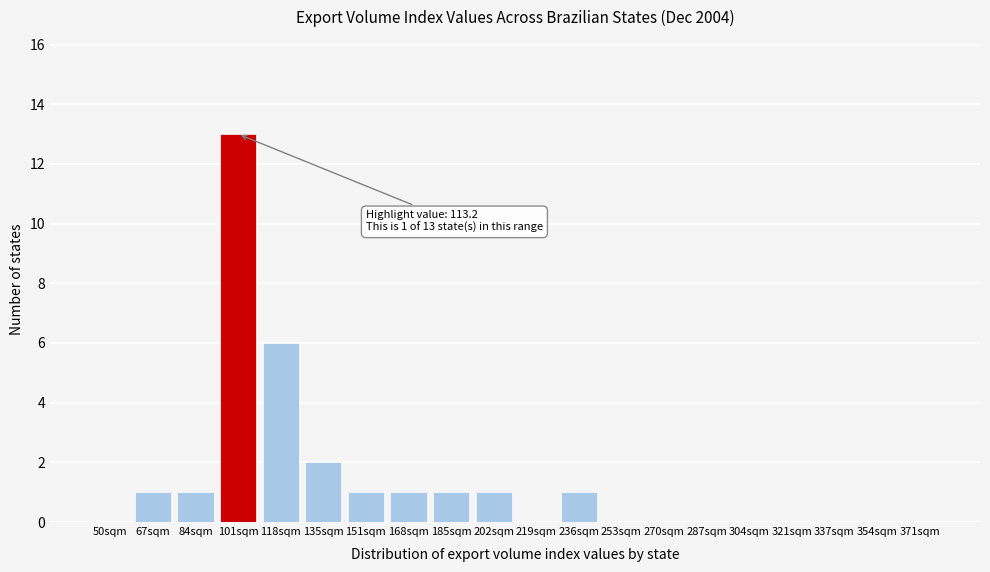

Reading left to right, what are all the values shown in this chart?

50sqm=0	67sqm=1	84sqm=1	101sqm=13	118sqm=6	135sqm=2	151sqm=1	168sqm=1	185sqm=1	202sqm=1	219sqm=0	236sqm=1	253sqm=0	270sqm=0	287sqm=0	304sqm=0	321sqm=0	337sqm=0	354sqm=0	371sqm=0